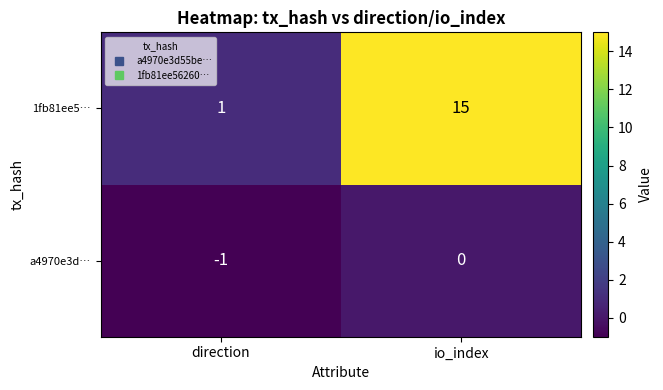

Which category has the highest value across all series?

io_index